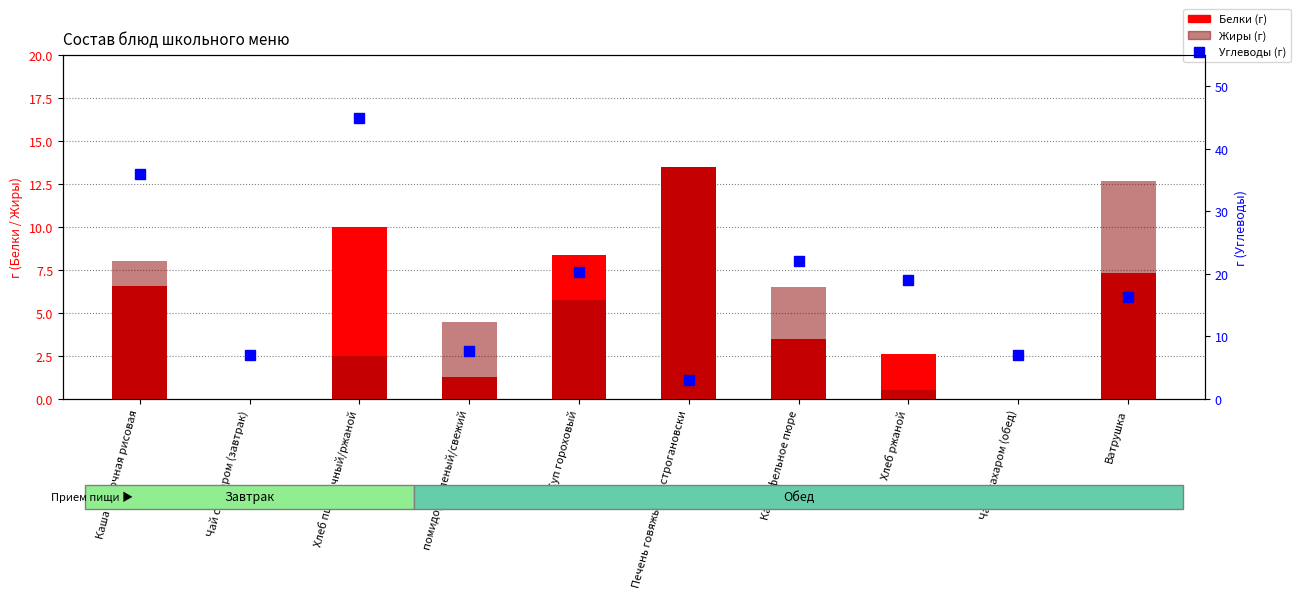

Is it true that Белки (г) equals 1.3 at помидор соленый/свежий?

True